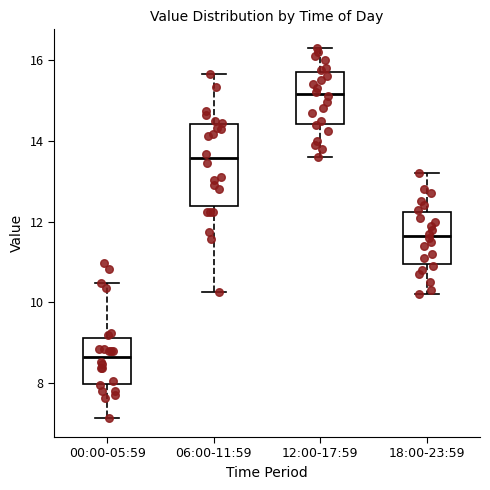

Where does the lower whisker of the box for 18:00-23:59 end on the y-axis? The values are not printed on the chart, so give them approximately, as read against the axis.

10.2